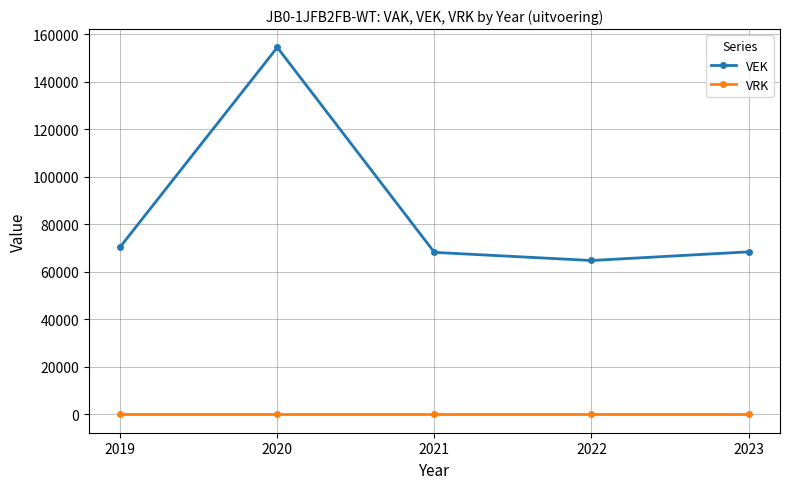

The value of VRK at 2021 is 0. True or false?

True